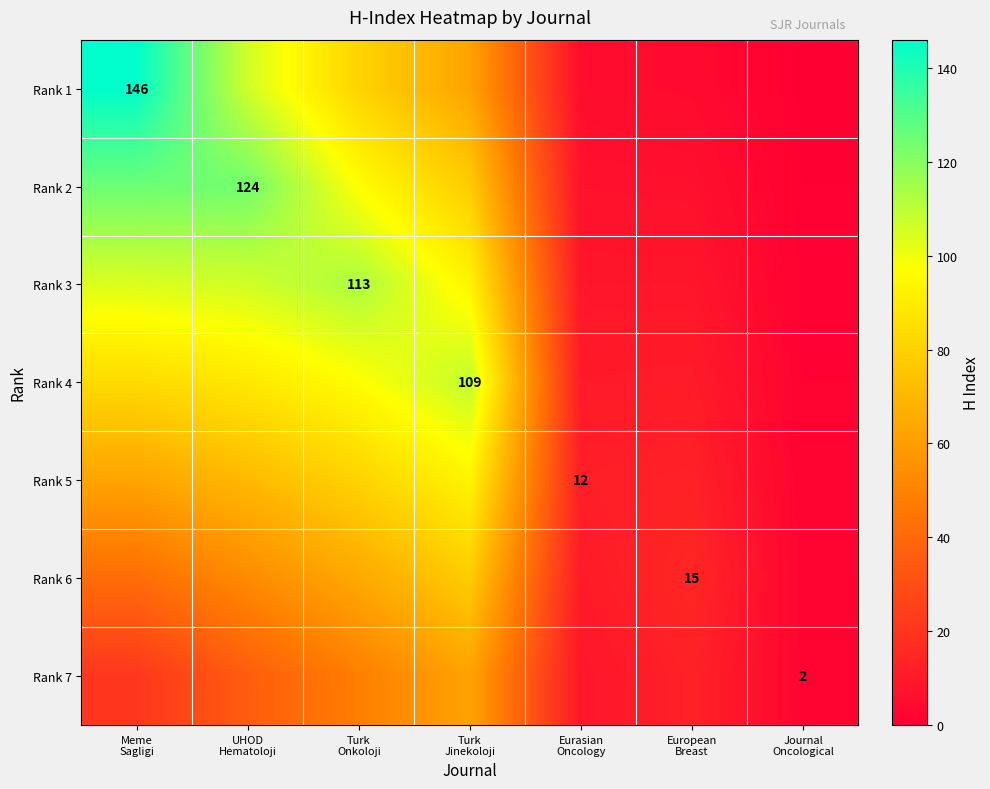

Which category has the highest value in the Rank 2 series?

Meme Sagligi